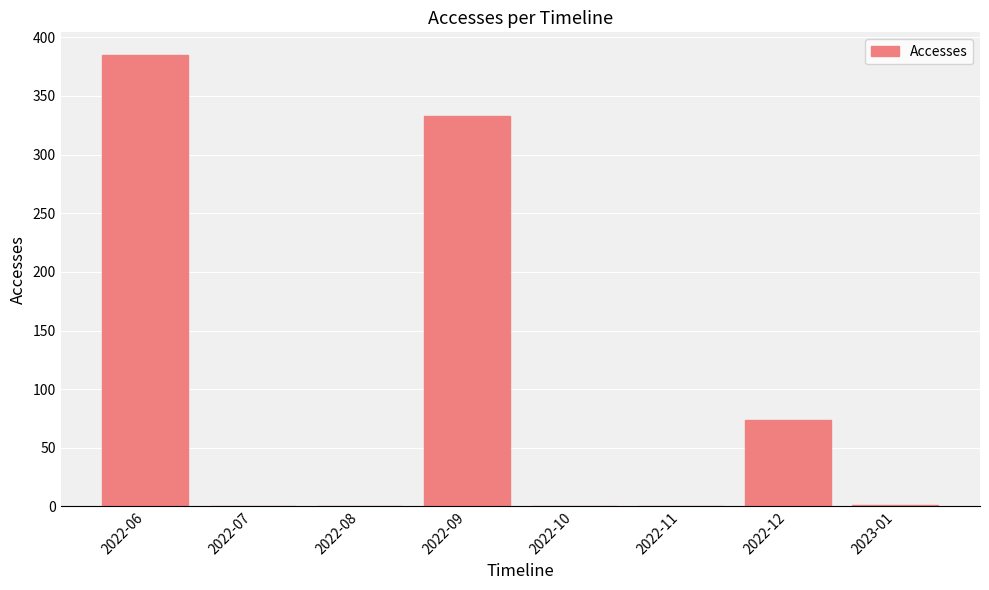

What is the maximum value shown in the chart?

385